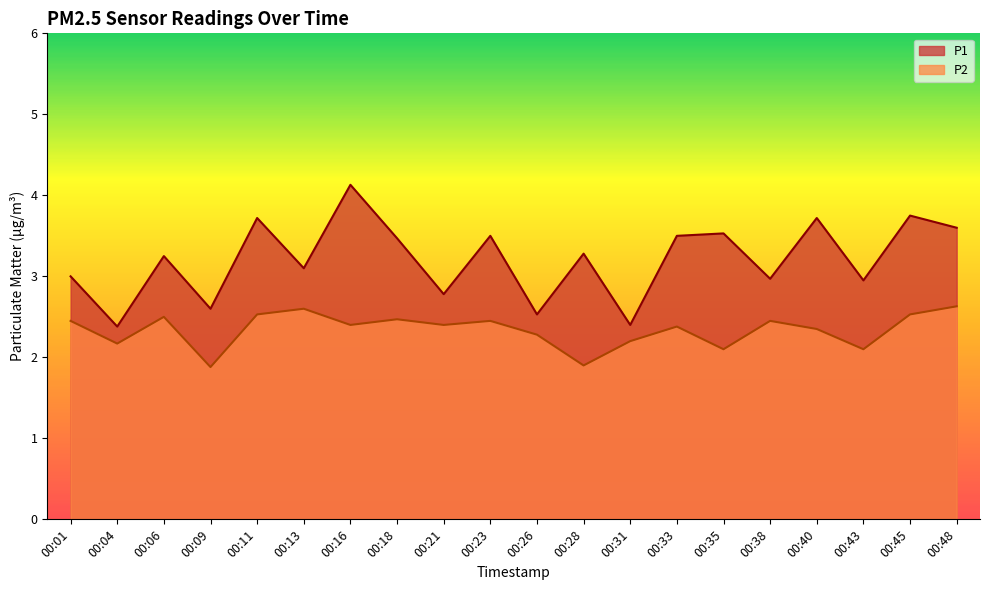

How many lines are shown in the chart?

2